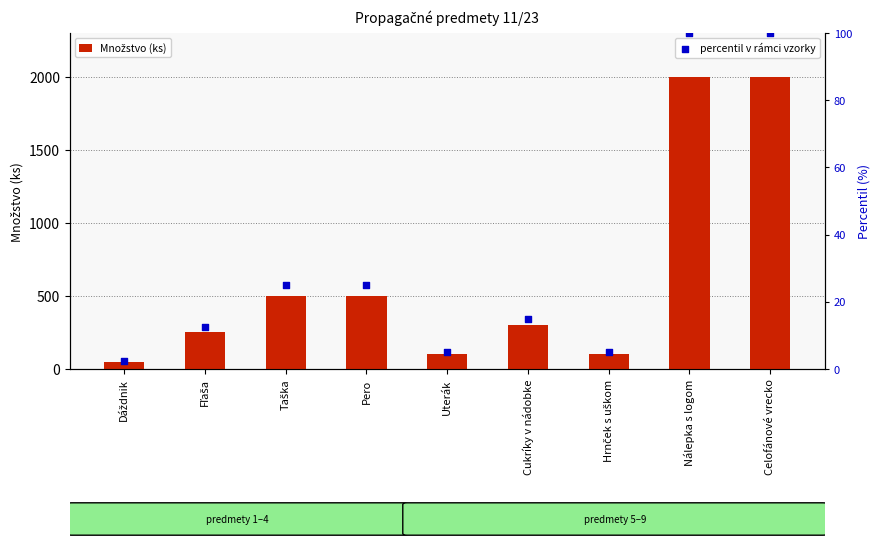

What are all the series names shown in the legend?

Množstvo (ks), percentil v rámci vzorky